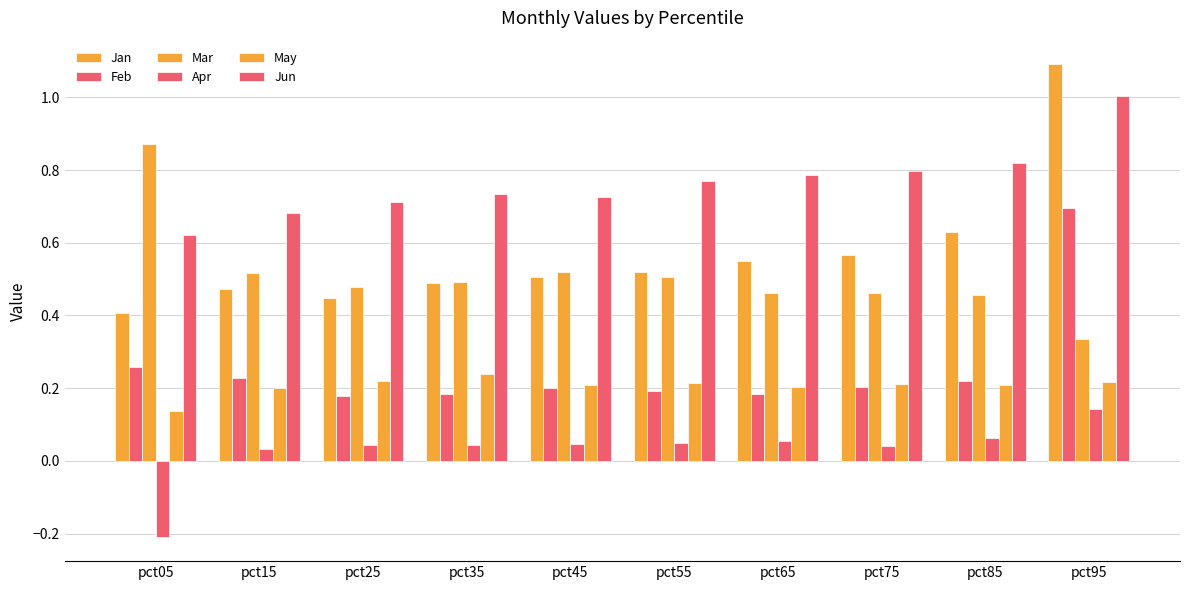

How many bars are there in total?

60